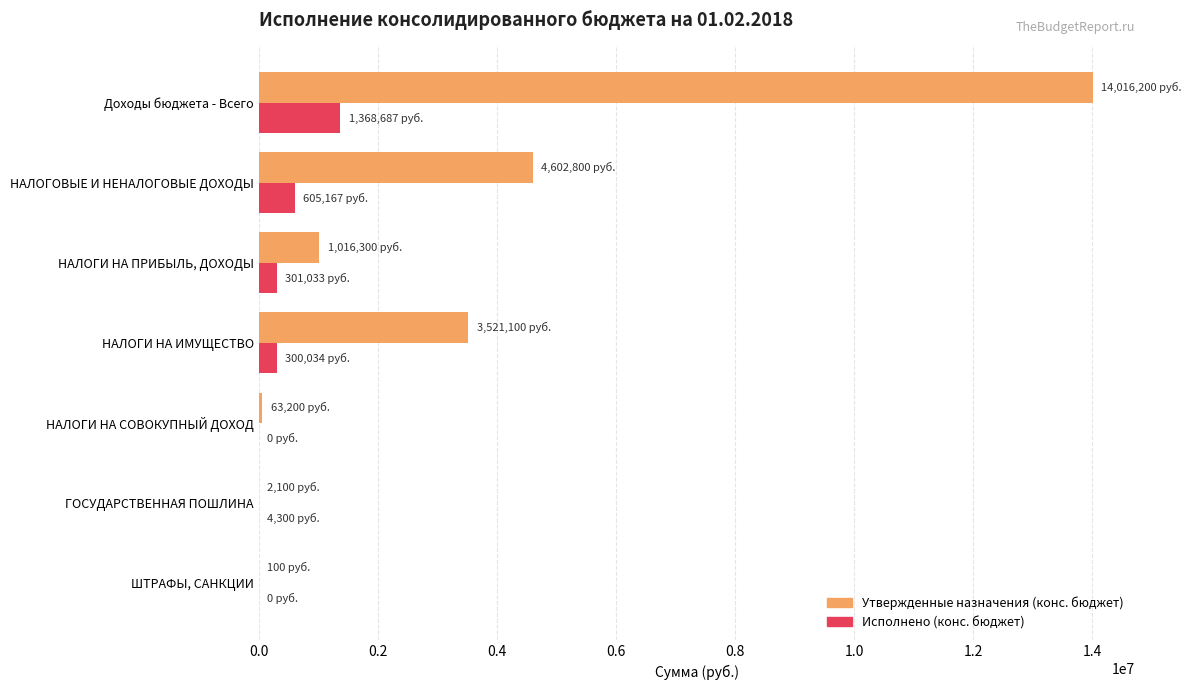

Which category has the highest value in the Утвержденные назначения (конс. бюджет) series?

Доходы бюджета - Всего